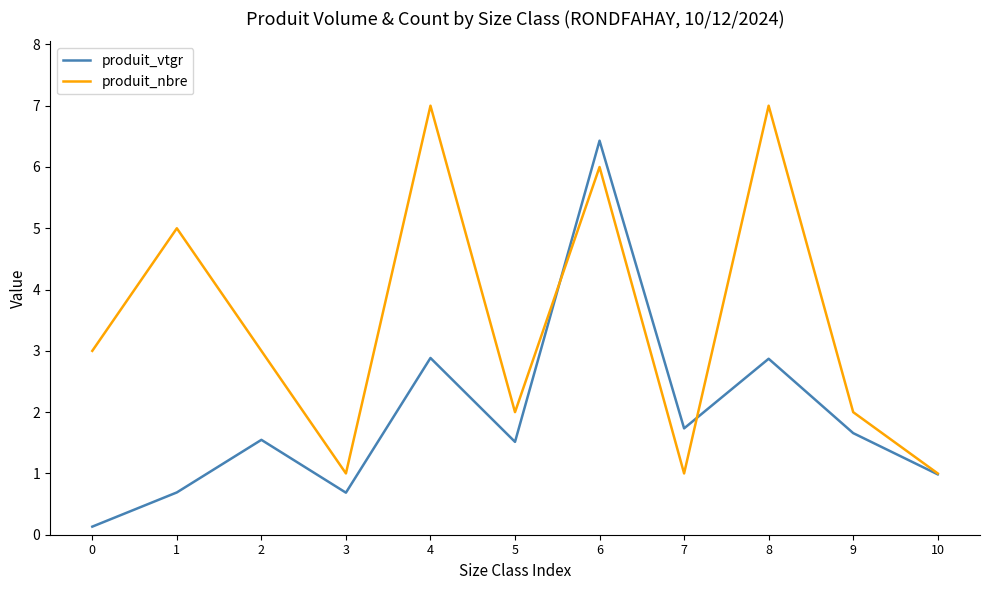

How many categories are shown in the chart?

11